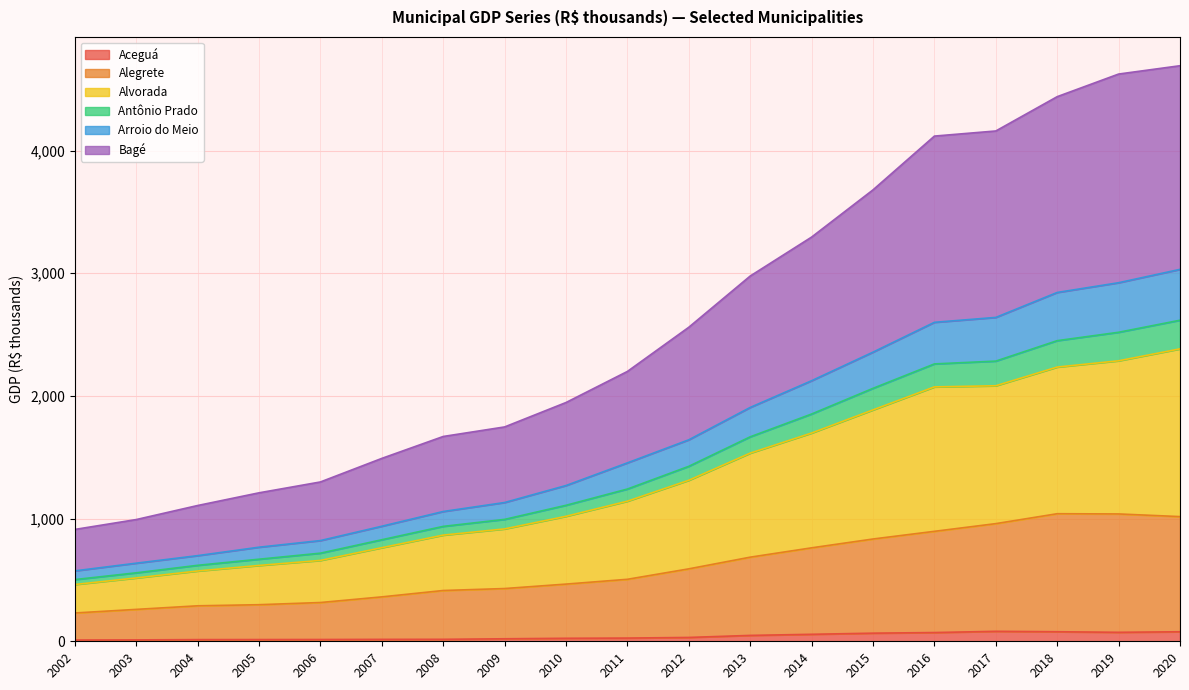

The Aceguá series shows 20.4 at 2009. True or false?

True